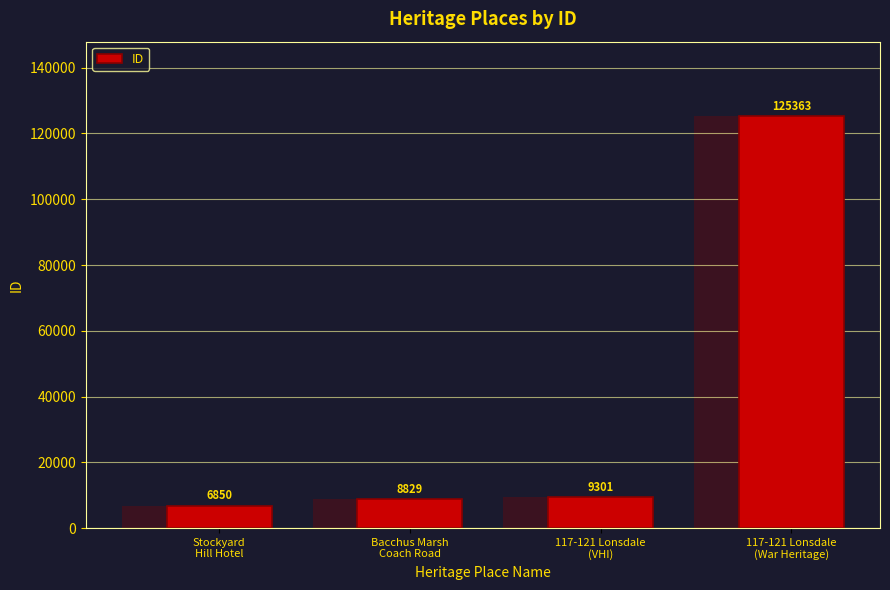

What is the sum of the values at Stockyard
Hill Hotel and 117-121 Lonsdale
(VHI)?

16151